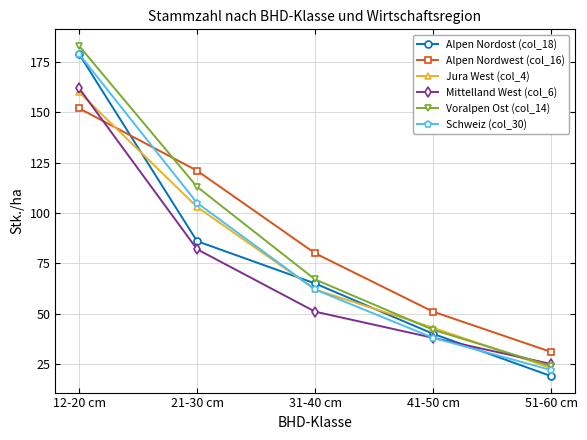

True or false: Schweiz (col_30) has more than 2 interior local peaks.

False